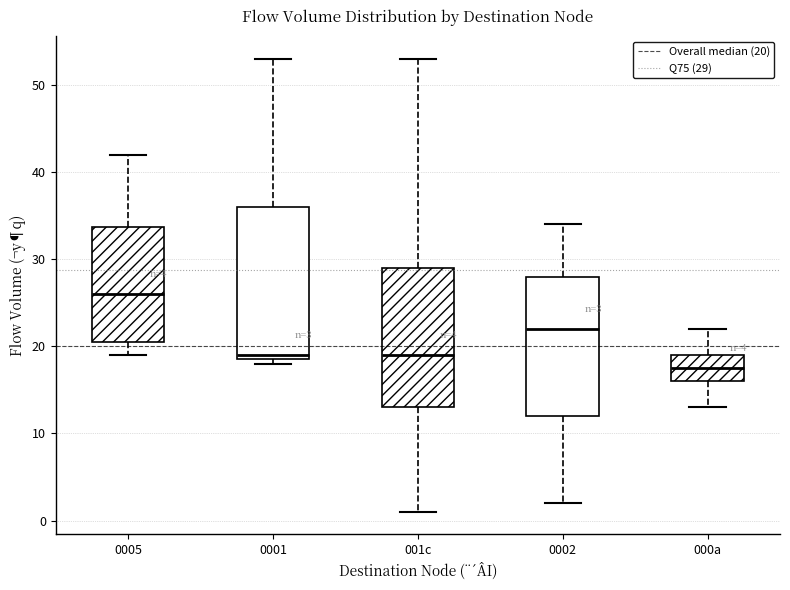

Which box is the tallest, from its lower edge to its upper edge?

0001